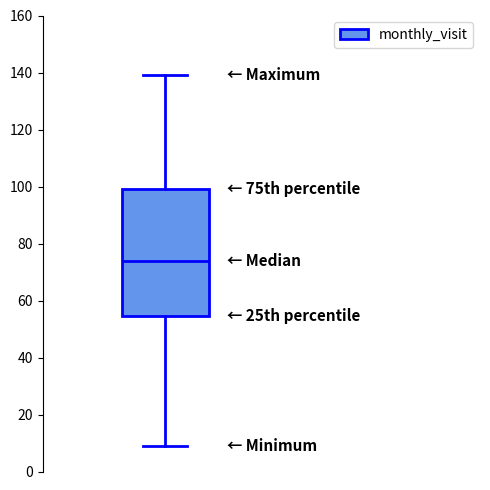

Read this box plot against the y-axis: the position of the median line, the range covered by the box, and the ends of both whiskers. The values are not printed on the chart, so give them approximately, as read against the axis.

median 74, box 54 to 100, whiskers 10 to 140